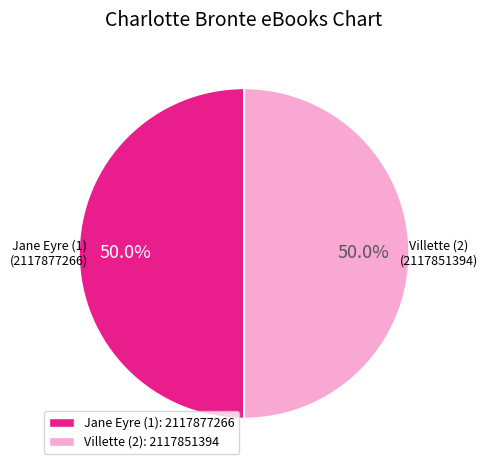

Approximately how many times larger is the value at Jane Eyre (1) compared to Villette (2)?

1.0